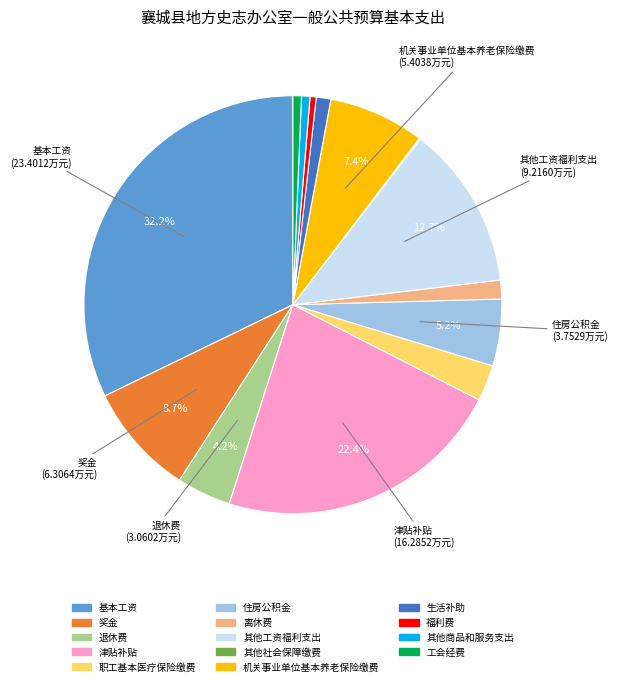

What is the largest slice in the pie chart?

基本工资